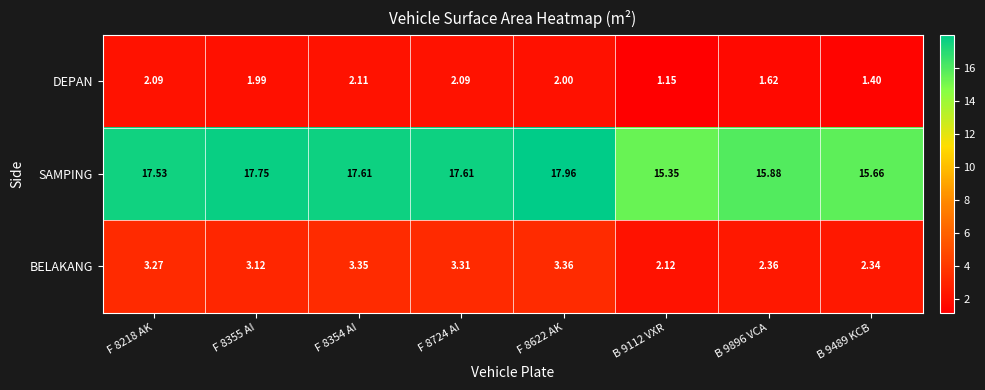

Which series has the largest total across all categories?

SAMPING